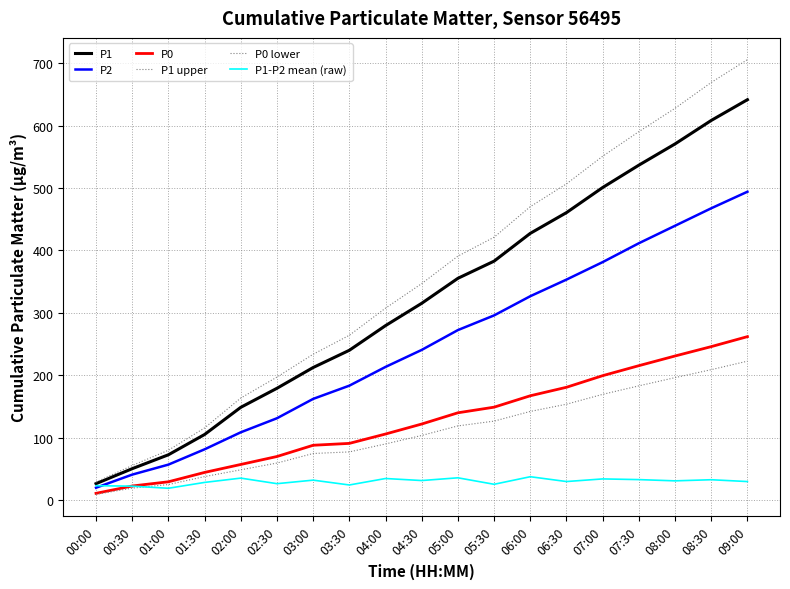

Does the chart have visible grid lines?

Yes